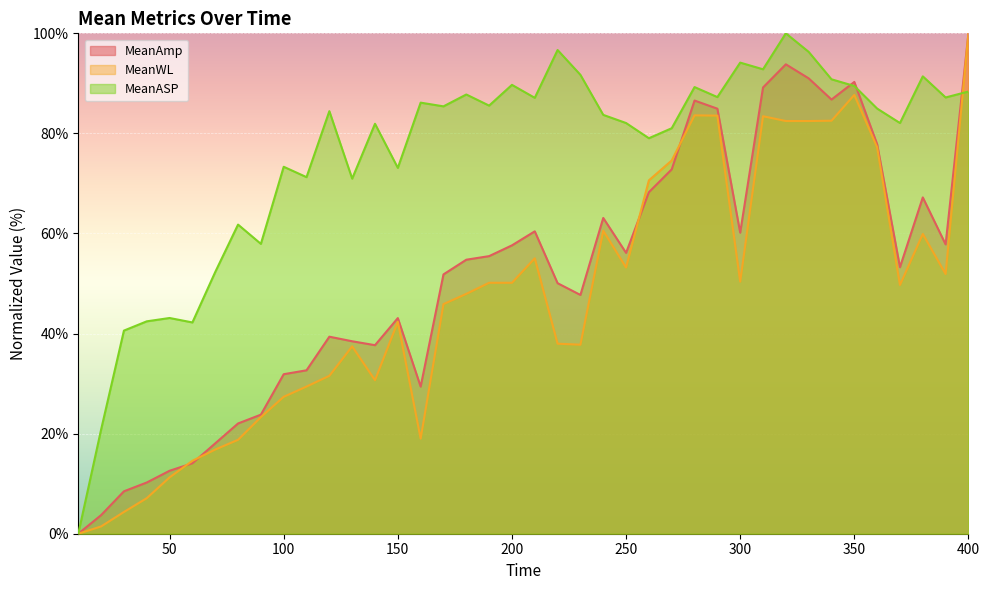

How many data points in MeanAmp are above 54?

20